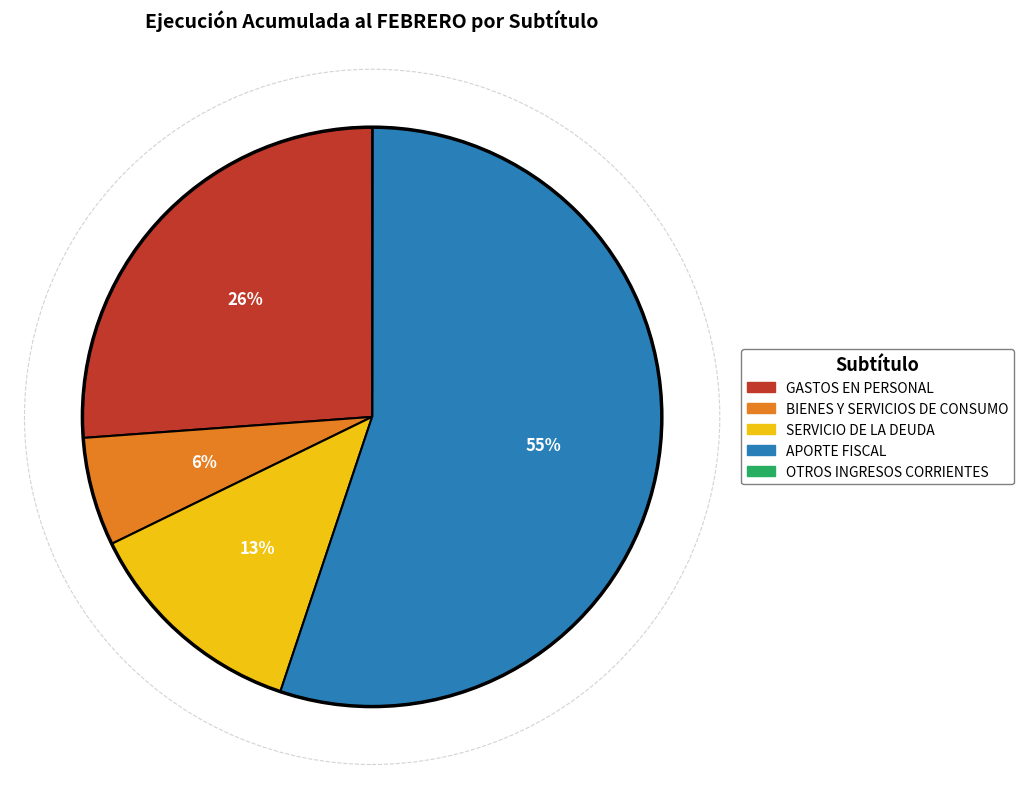

To the nearest percent, what is the average slice percentage?

20%